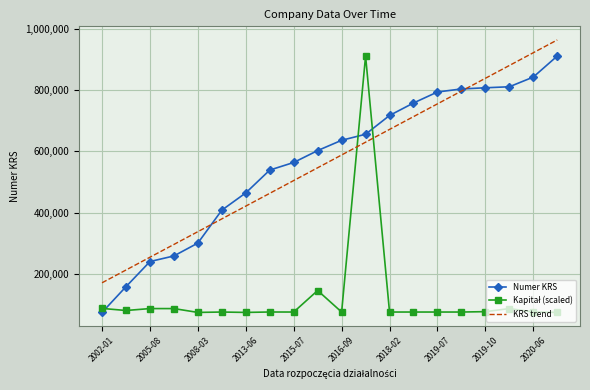

What is the smallest value displayed?

73754.0